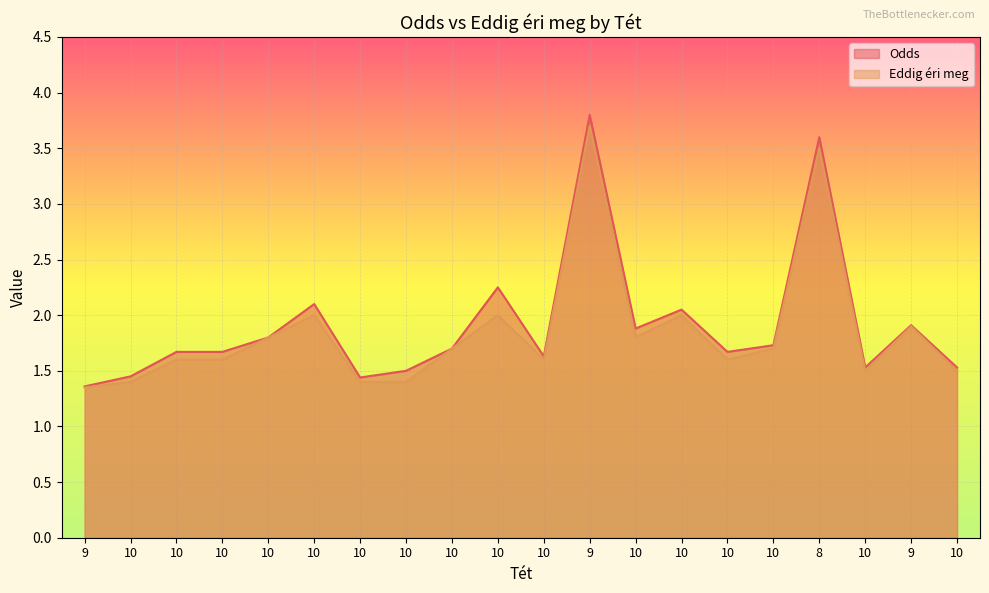

Count the number of data series in this chart.

2